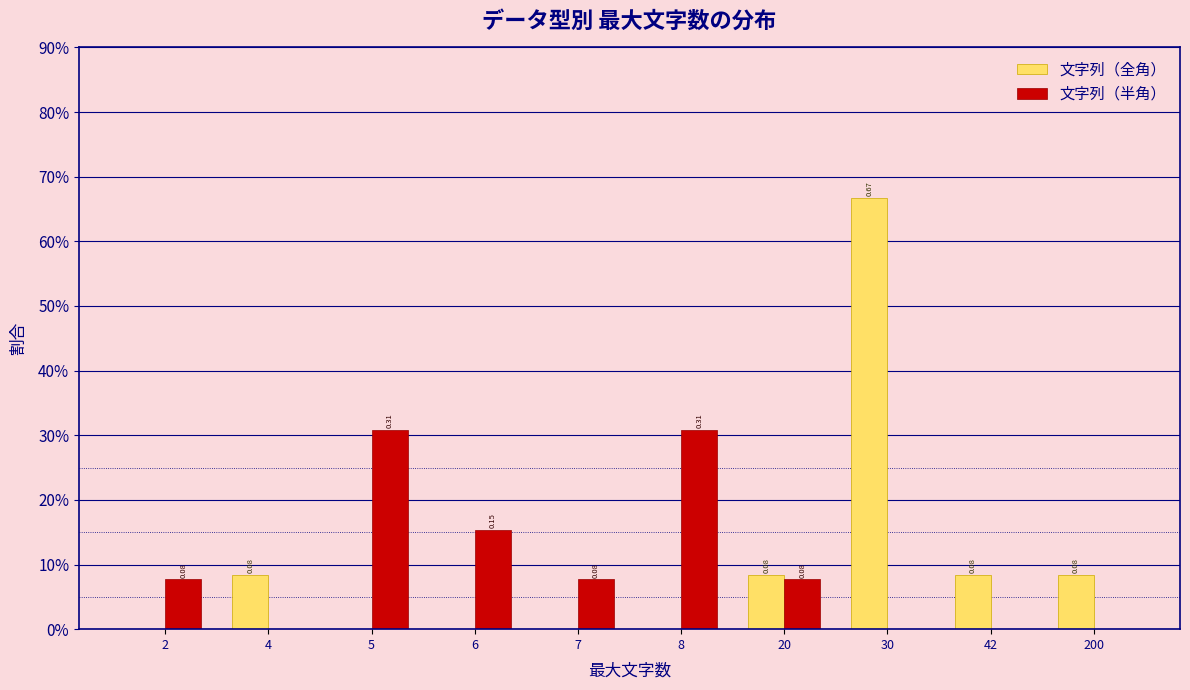

What are all the series names shown in the legend?

文字列（全角）, 文字列（半角）